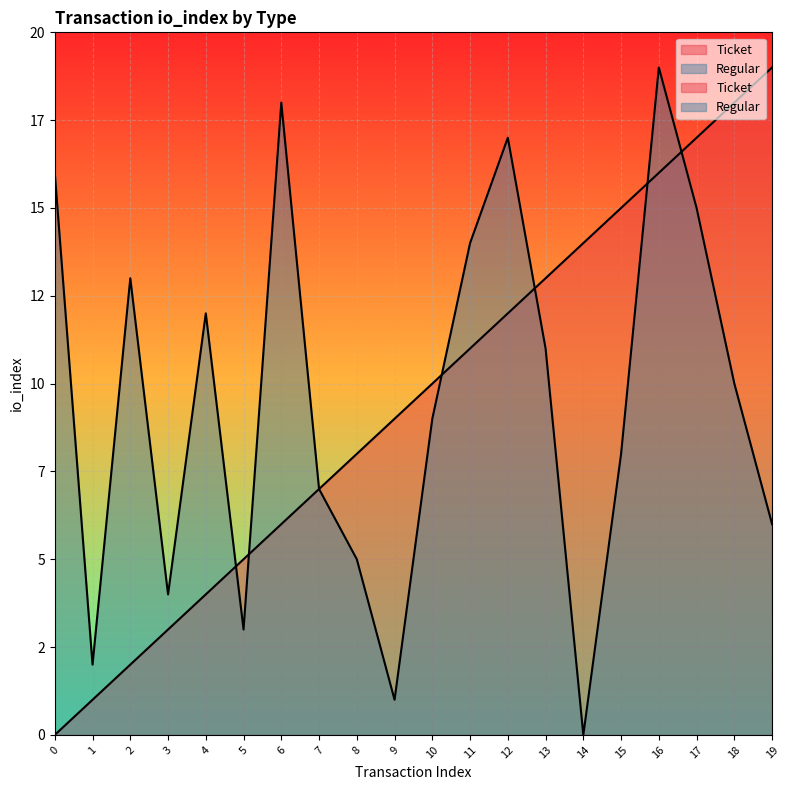

Where does the Ticket series first go above 10?

11